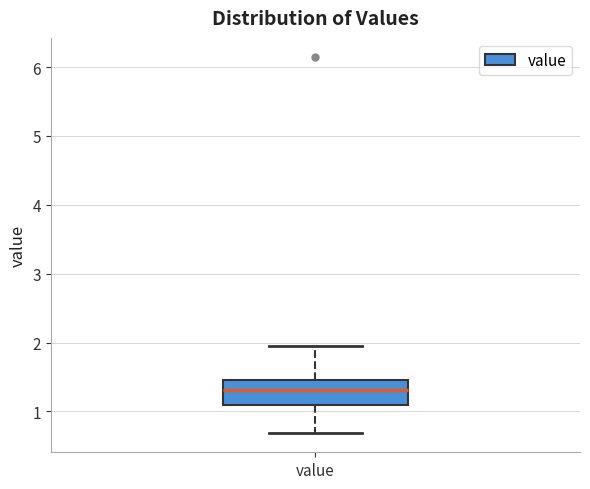

Transcribe this box plot: give where the median line is, the range the box spans, and where the two whiskers end, as read against the y-axis. The values are not printed on the chart, so give them approximately, as read against the axis.

median 1.3, box 1.1 to 1.5, whiskers 0.7 to 2.0